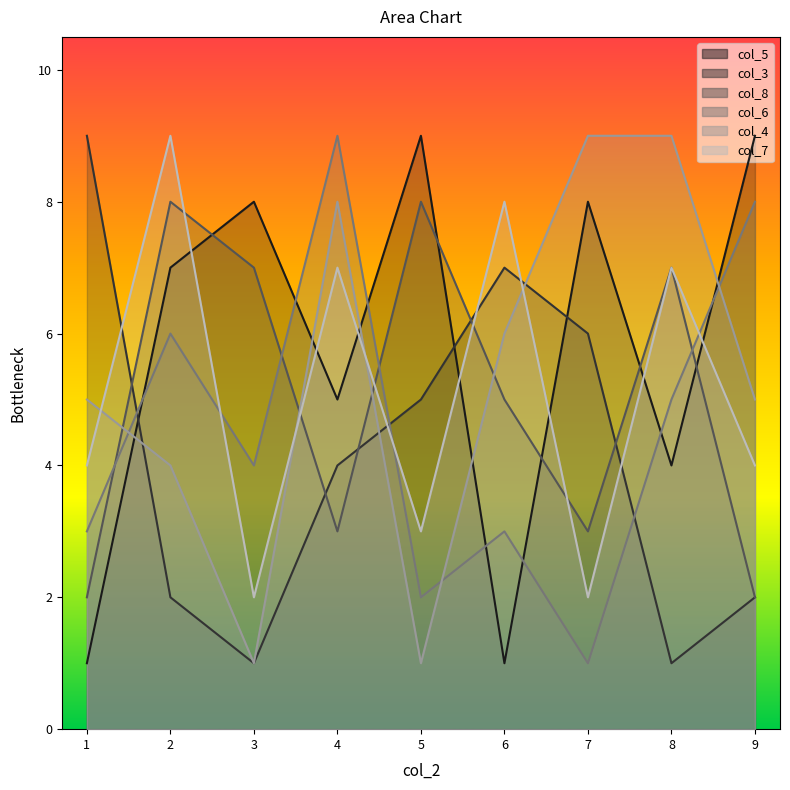

Between which two adjacent categories do col_5 and col_4 first intersect?

1 and 2